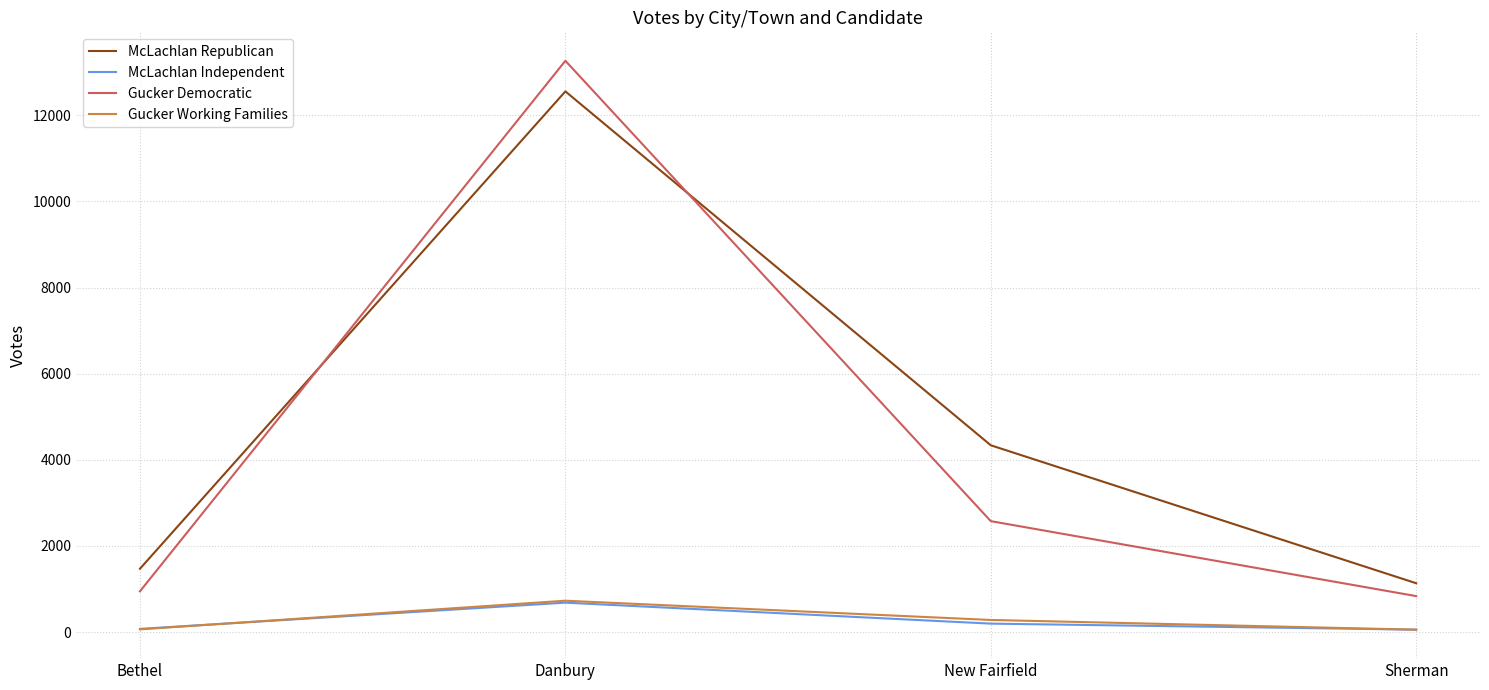

Where do Gucker Democratic and McLachlan Republican first cross each other?

Bethel and Danbury